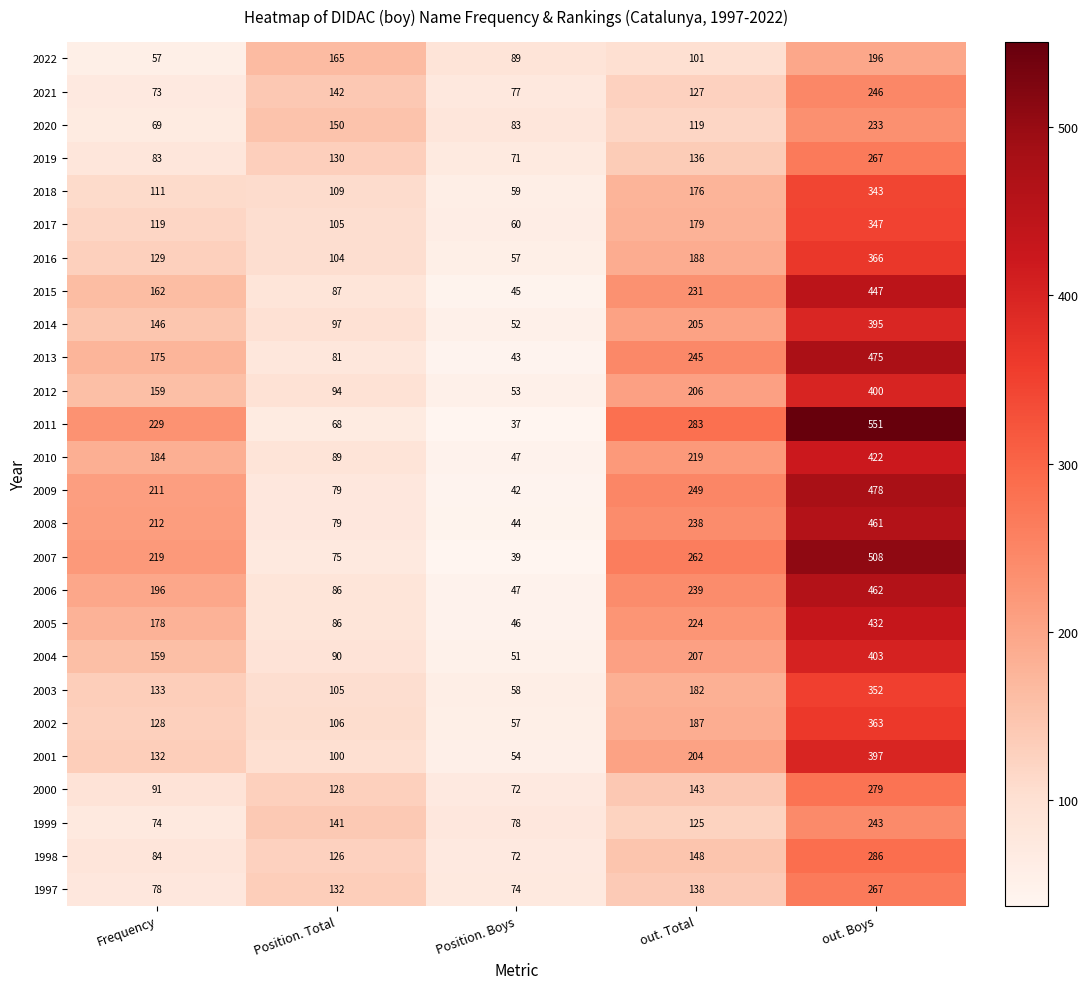

What is the sum of the 2017 values at out. Total and out. Boys?

526